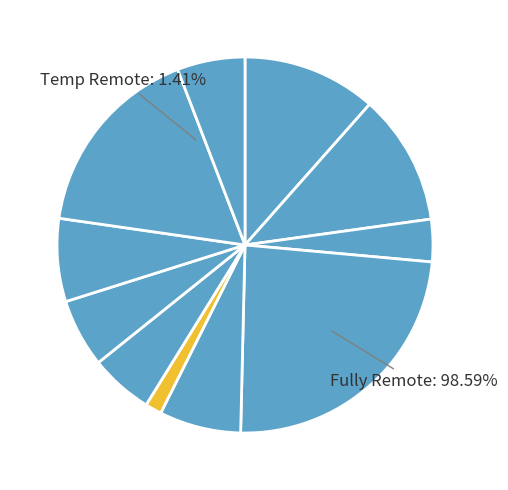

How many slices are in this pie chart?

11